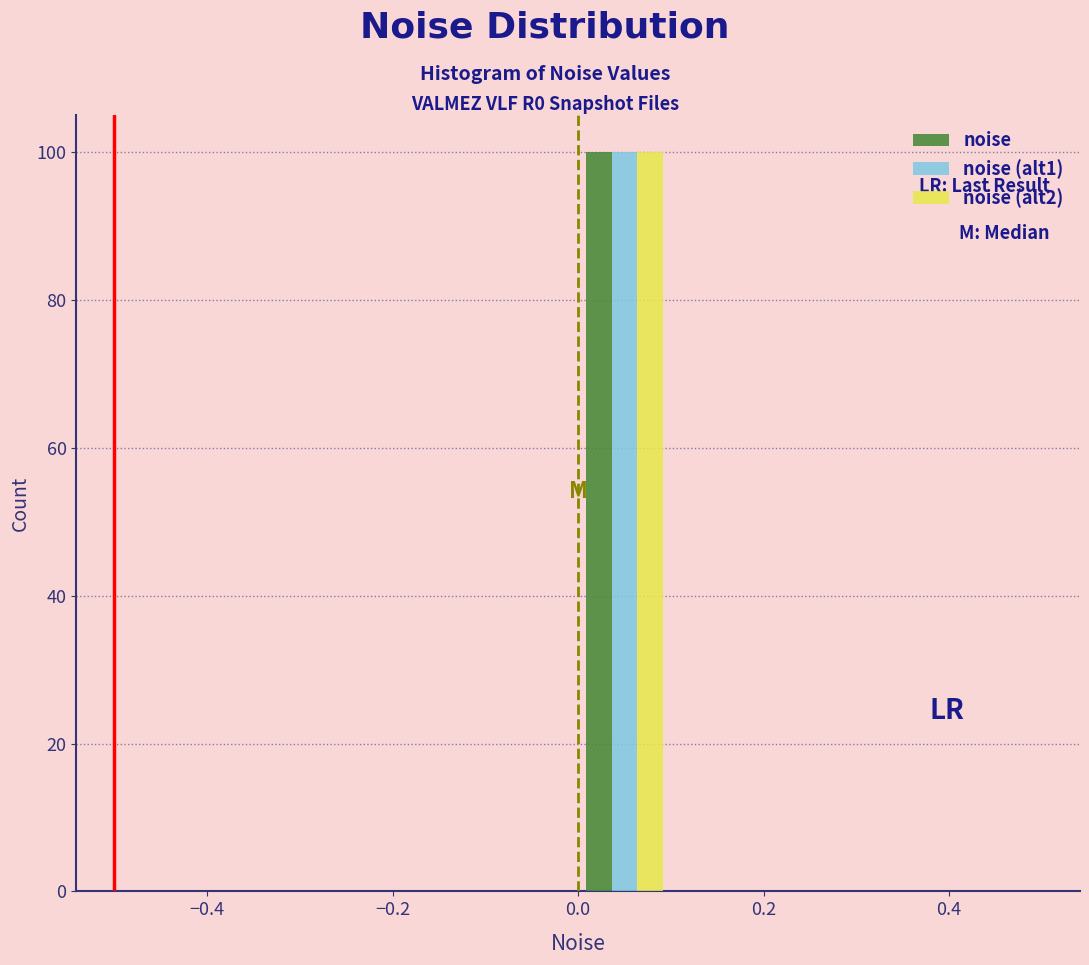

What is the height of the noise (alt2) bar covering 0.0 to 0.1 on the x-axis? The values are not printed on the chart, so give them approximately, as read against the axis.

100